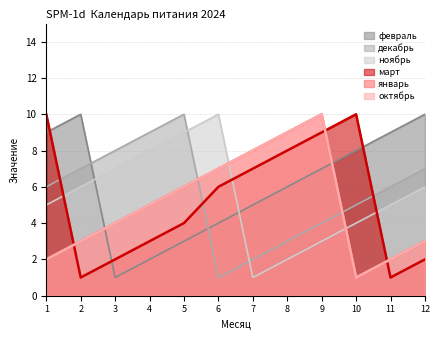

How many interior local valleys does the январь series have?

1